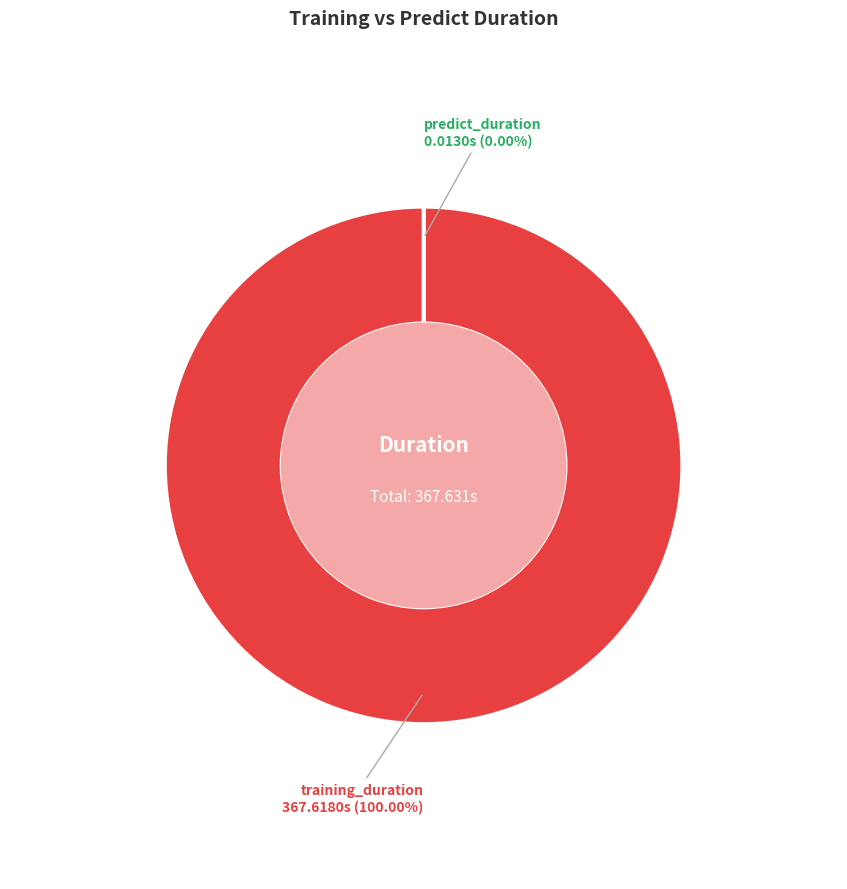

Between predict_duration and training_duration, which is larger?

training_duration